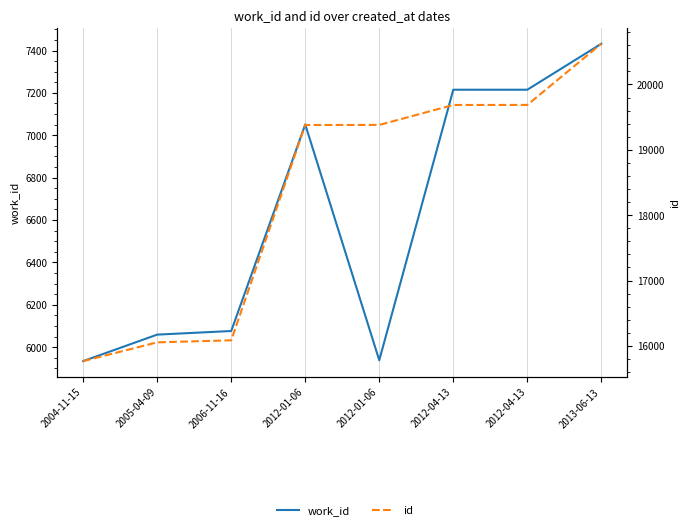

The work_id series shows 10612 at 2004-11-15. True or false?

False